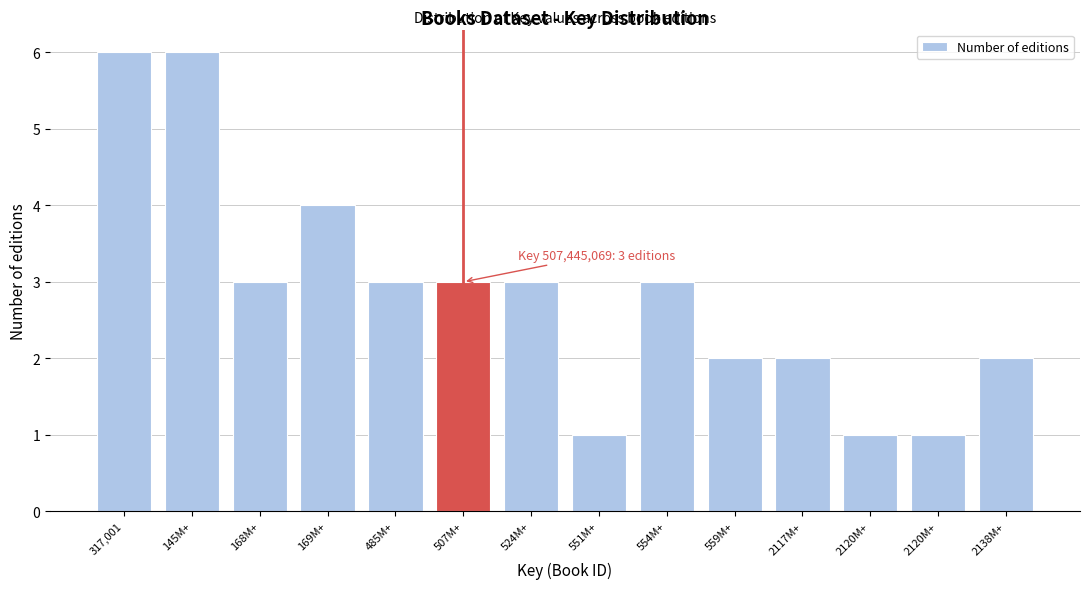

How many categories are shown in the chart?

14